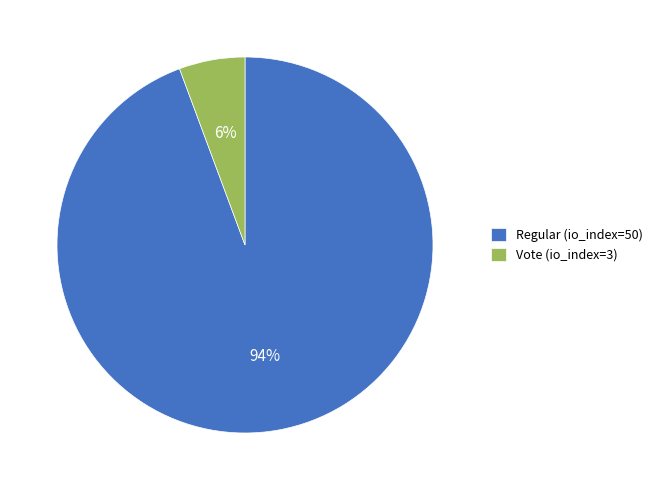

Approximately how many times larger is the value at Vote (io_index=3) compared to Regular (io_index=50)?

0.1